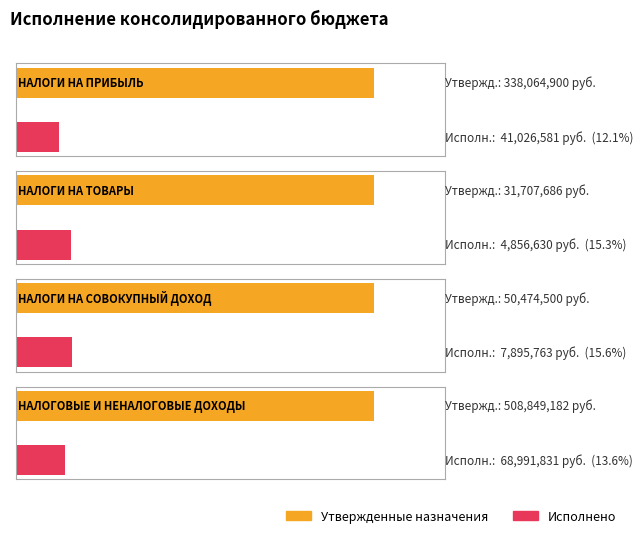

Read the Утвержденные назначения value at НАЛОГИ НА ПРИБЫЛЬ.

338064900.0